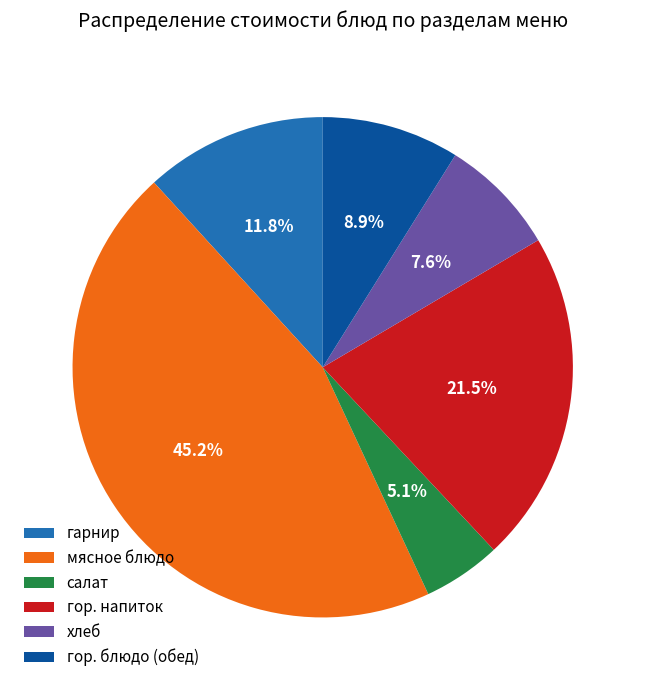

Does any single category account for the majority?

No